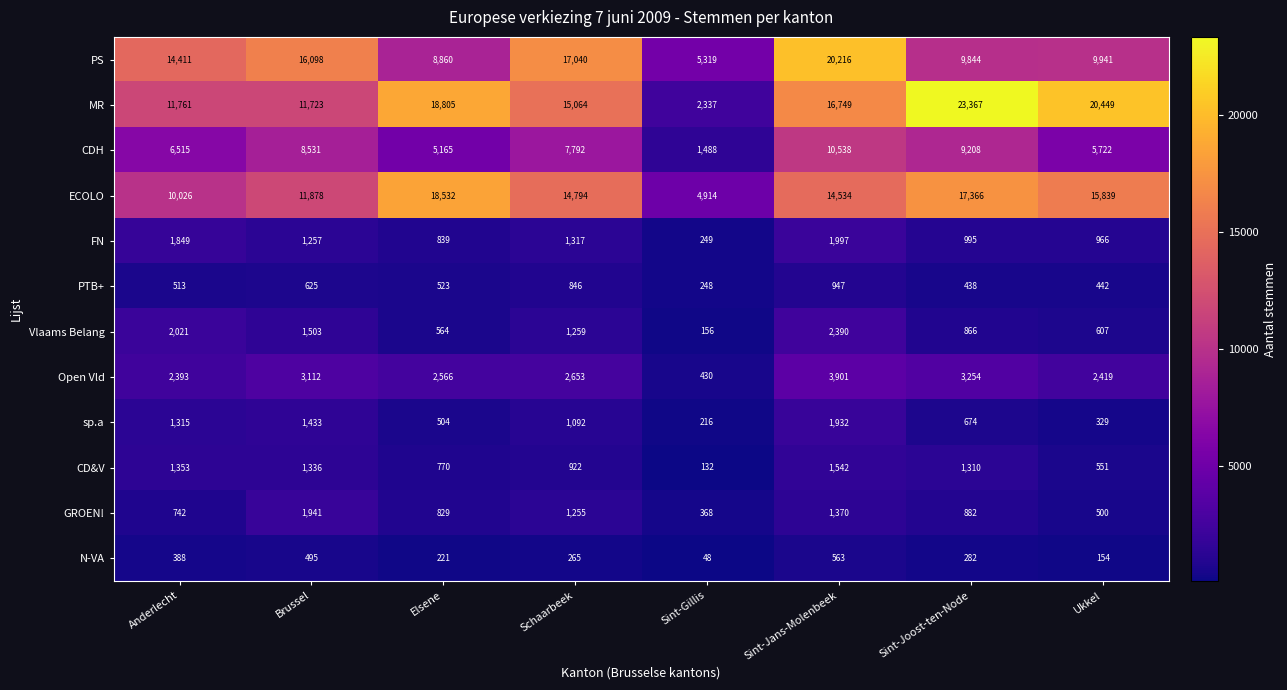

What is the difference between the maximum and minimum values in the N-VA series?

515